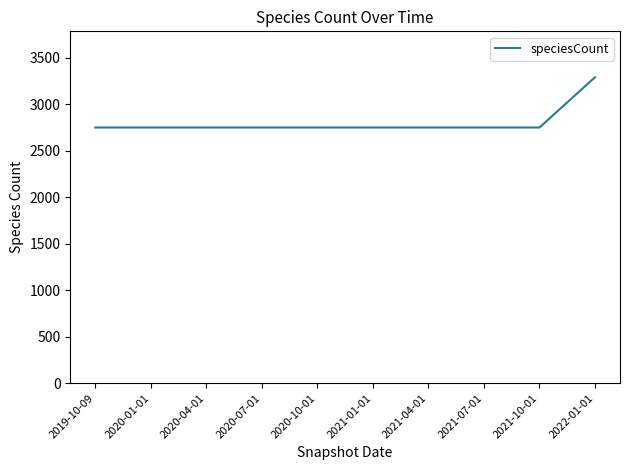

What is the approximate value at 2020-10-01, to the nearest 10?

2750